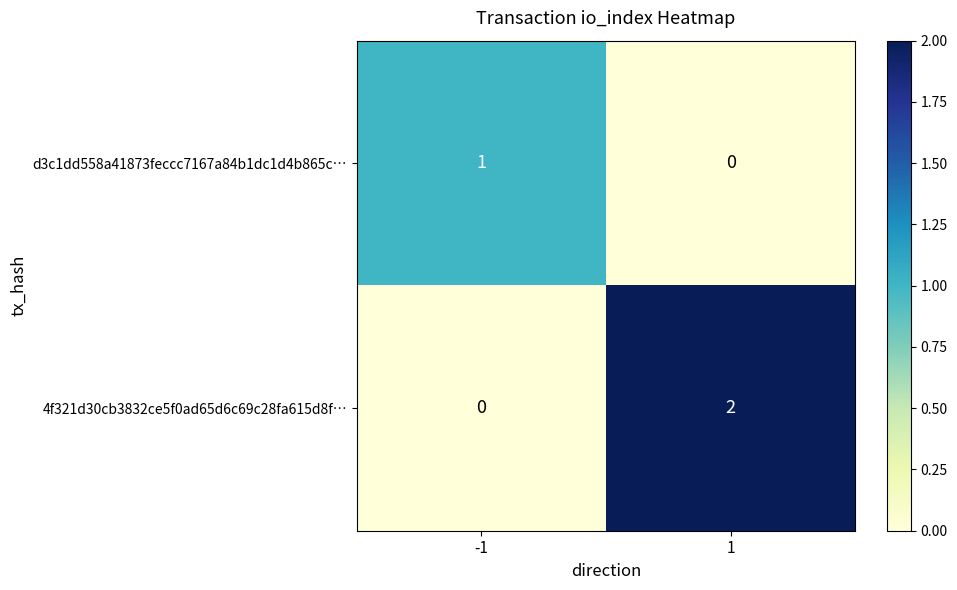

Which series has the widest spread of values?

4f321d30cb3832ce5f0ad65d6c69c28fa615d8f…